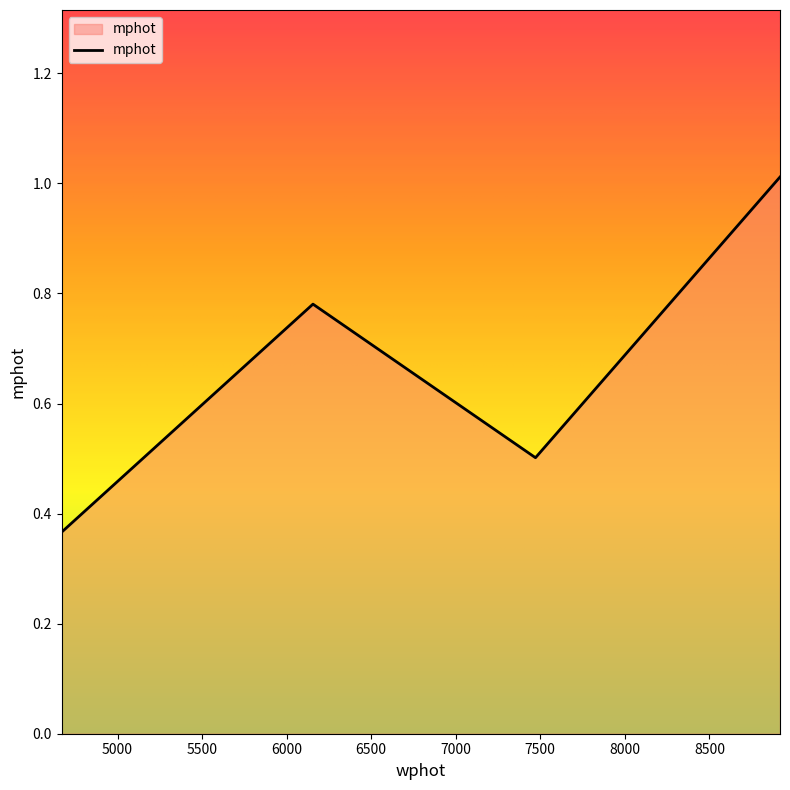

How many interior local valleys (lower than both neighbors) does the data have?

1